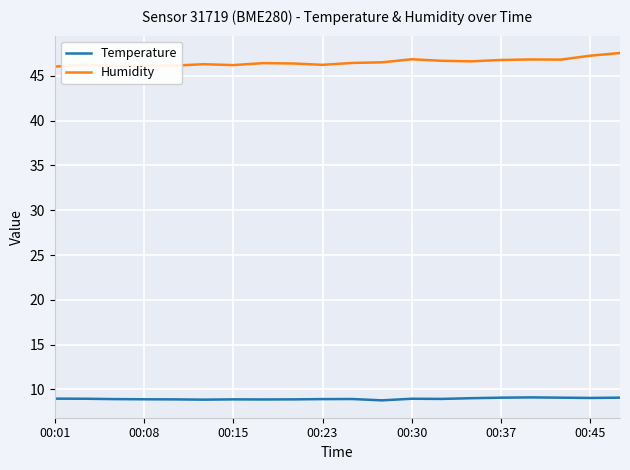

Which series has the widest spread of values?

Humidity